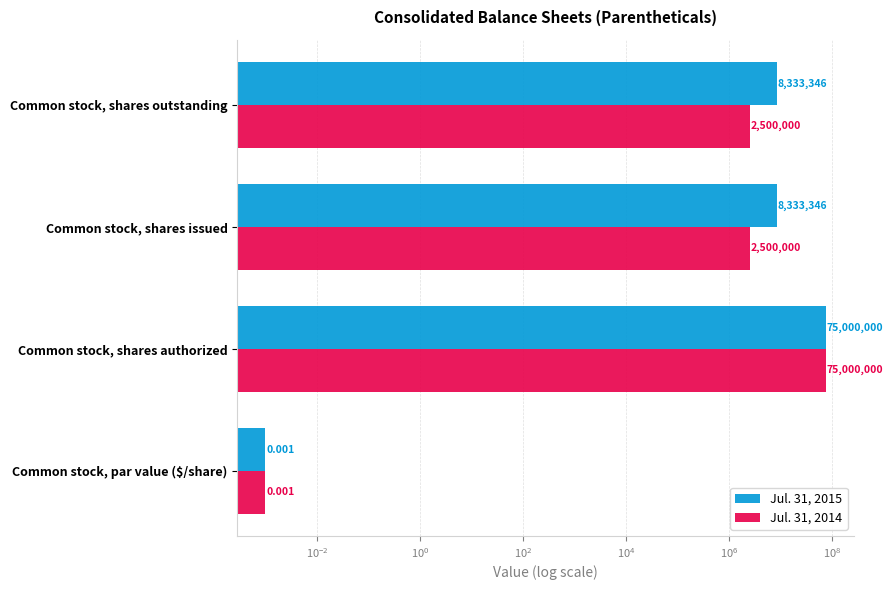

What is the difference between the maximum and minimum values in the Jul. 31, 2015 series?

75000000.0